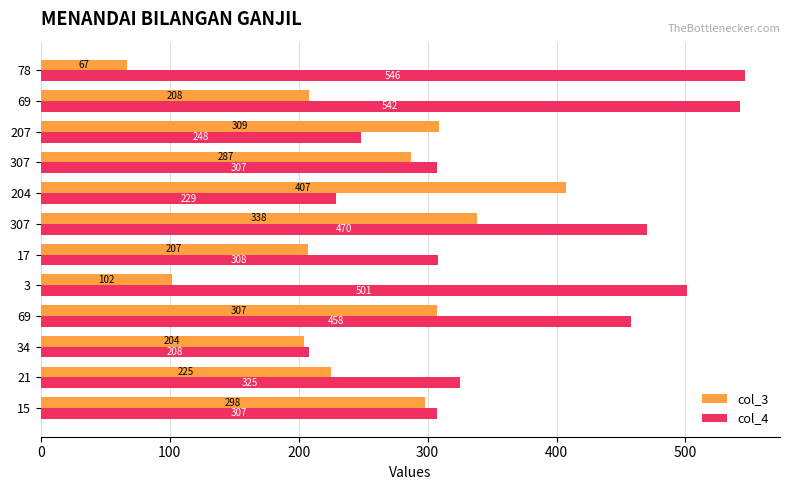

Count the number of data series in this chart.

2